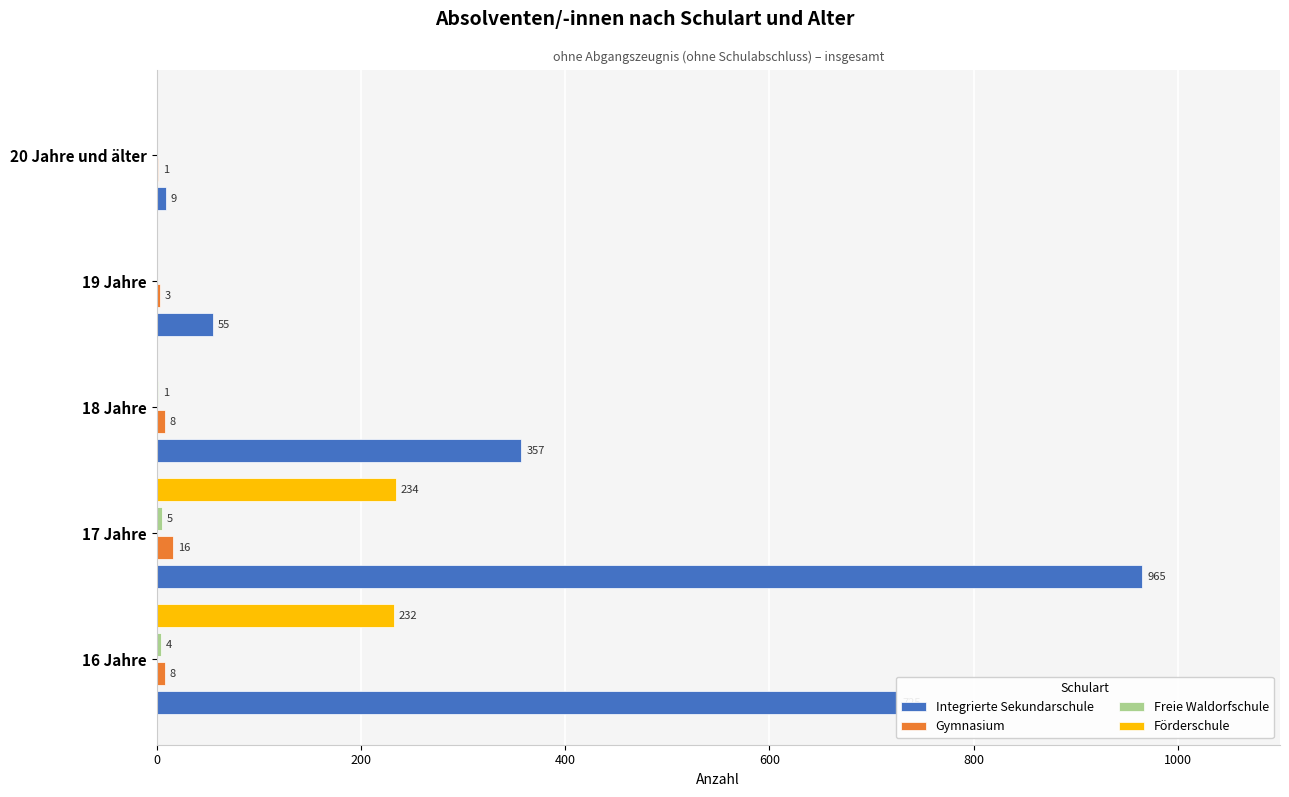

How many Gymnasium values are between 3 and 8?

3